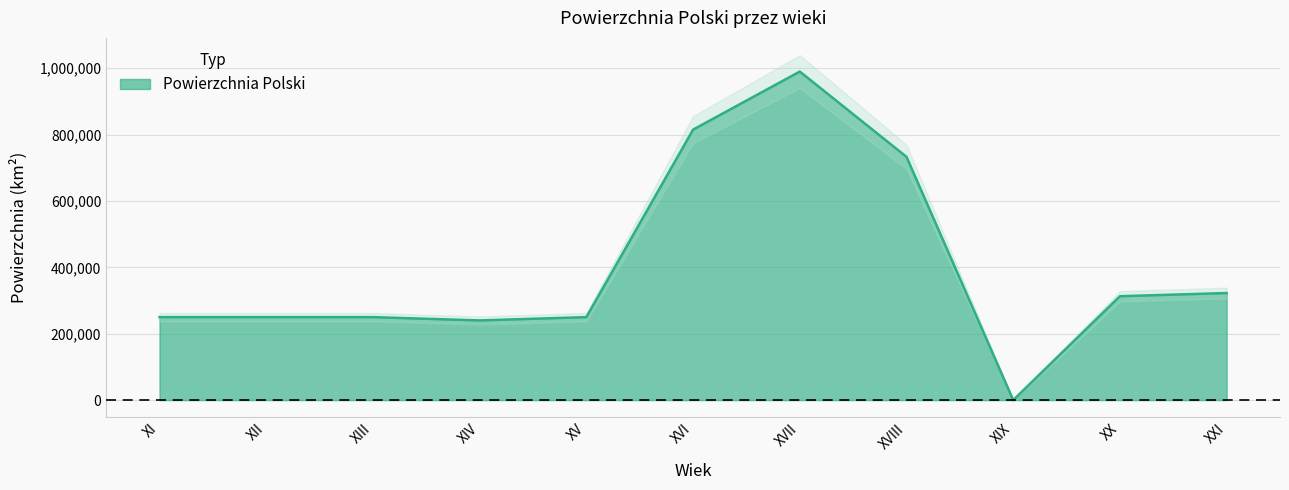

True or false: the data shows 564000 at XVII.

False